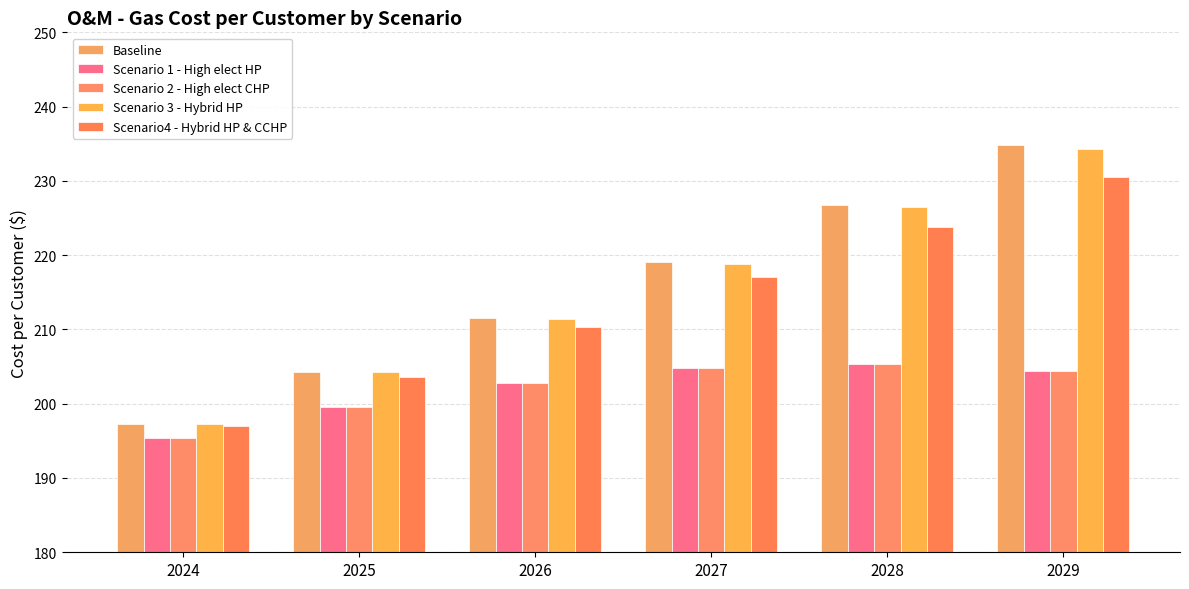

At how many categories does at least one series exceed 222?

2